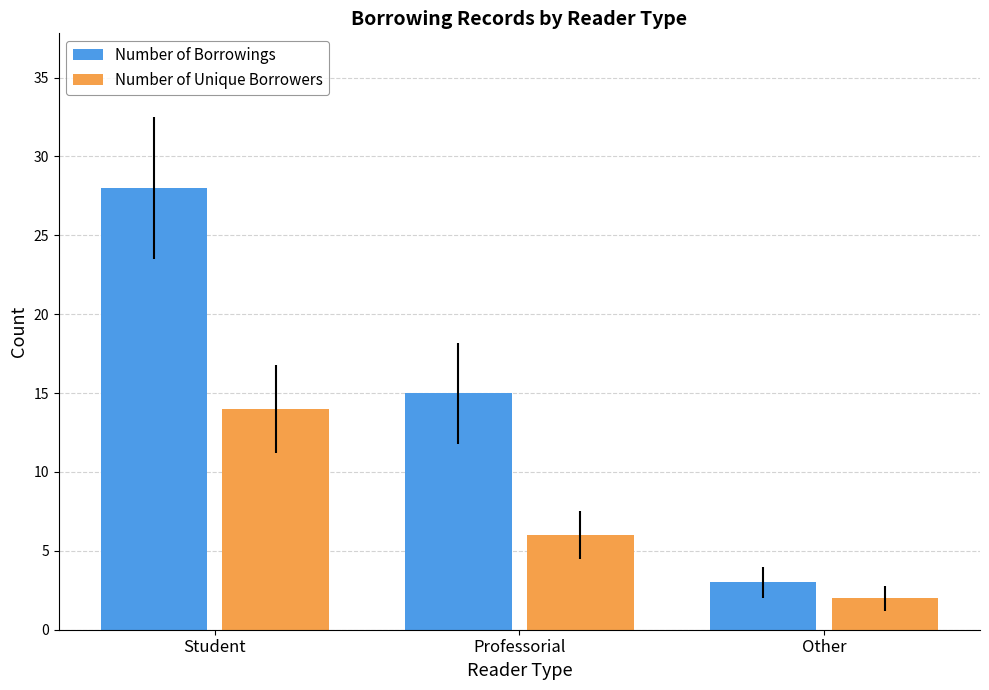

Which series has the widest spread of values?

Number of Borrowings